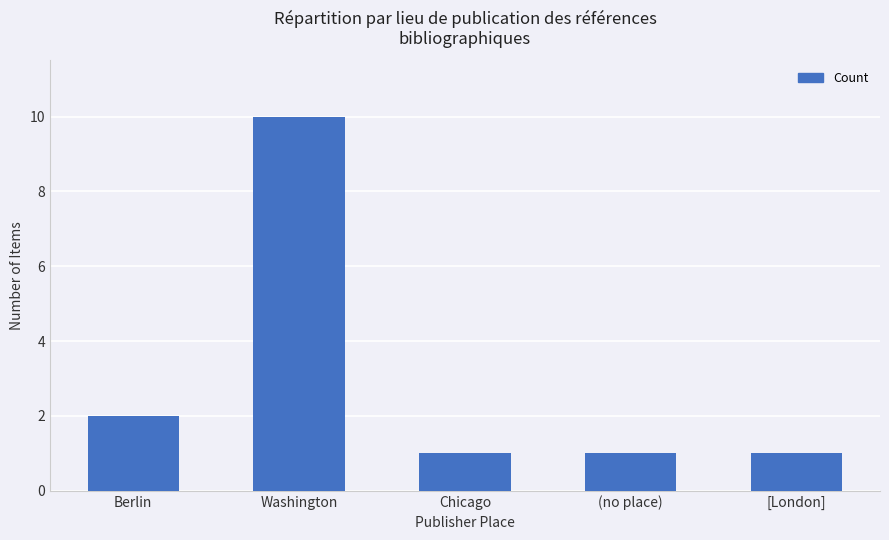

Reading left to right, transcribe all the data shown in this chart.

2	10	1	1	1